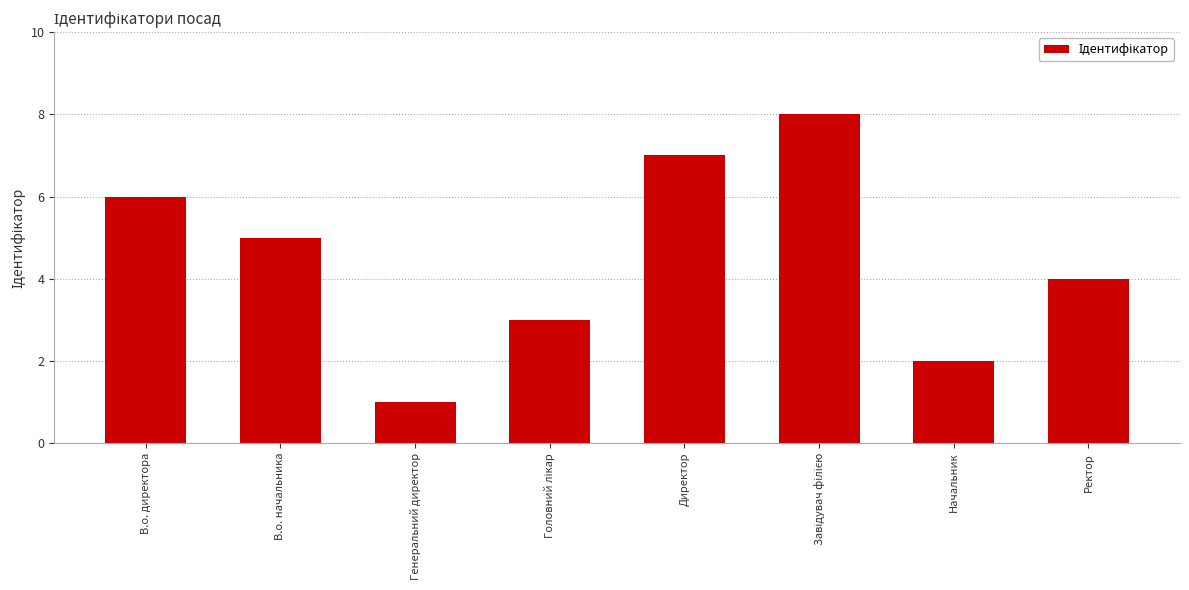

The chart shows a value of 5 at Ректор. True or false?

False